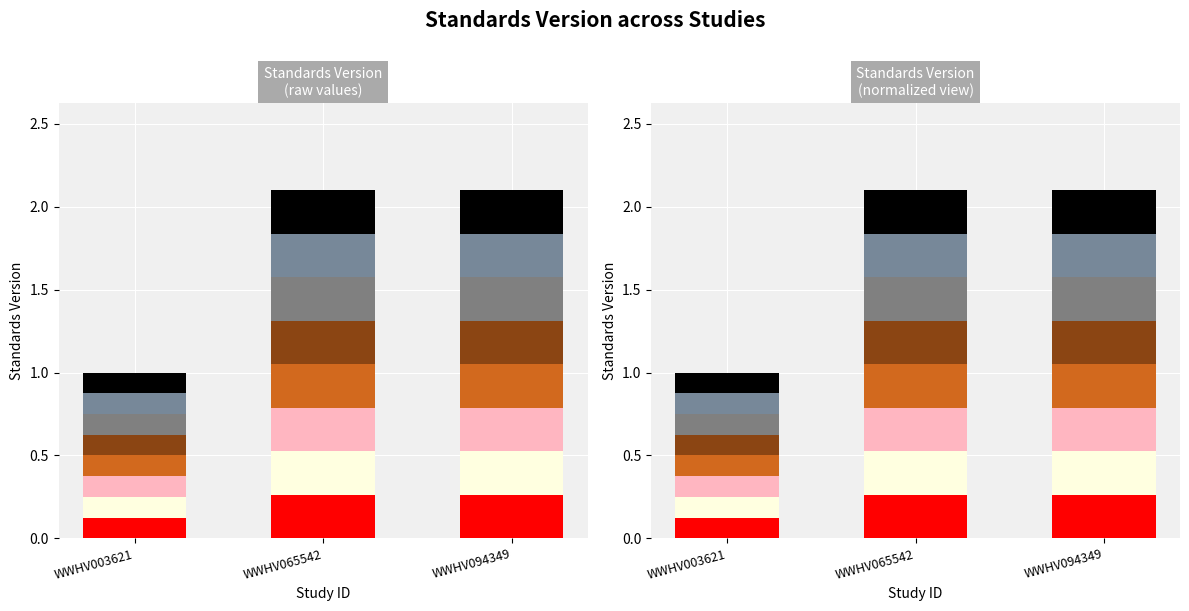

Which has a higher value, WWHV094349 or WWHV065542?

WWHV094349